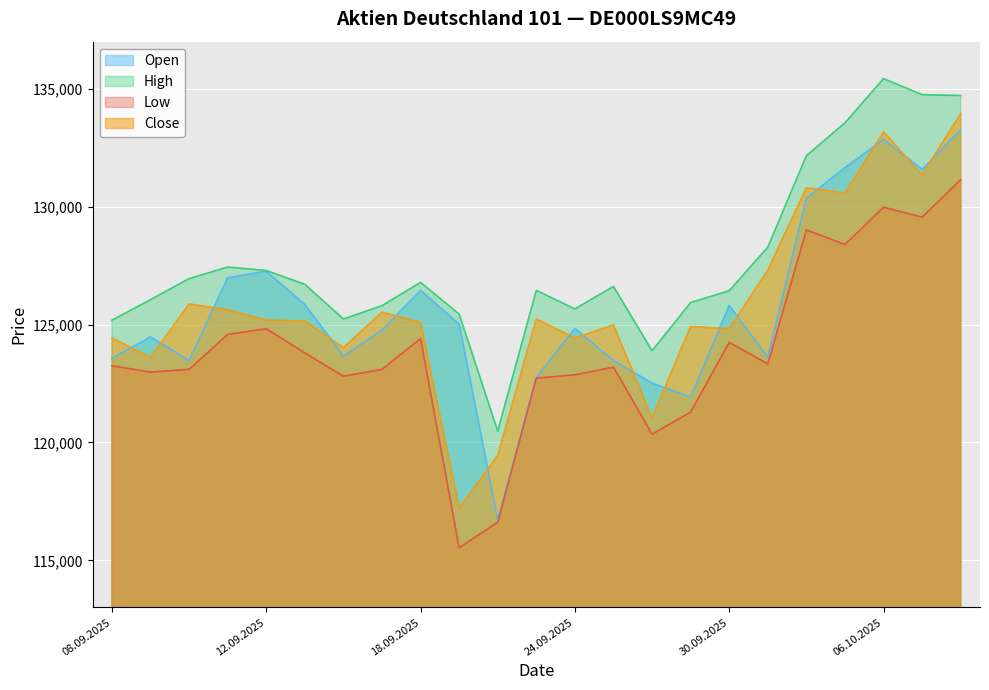

The Close series shows 124823 at 30.09.2025. True or false?

True